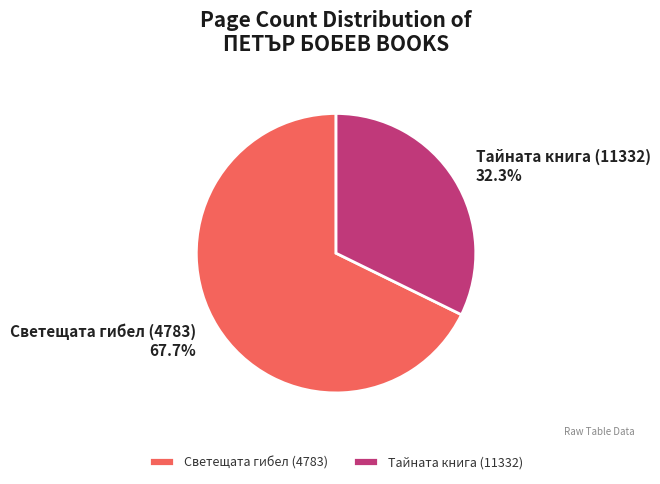

How many segments does this pie chart have?

2